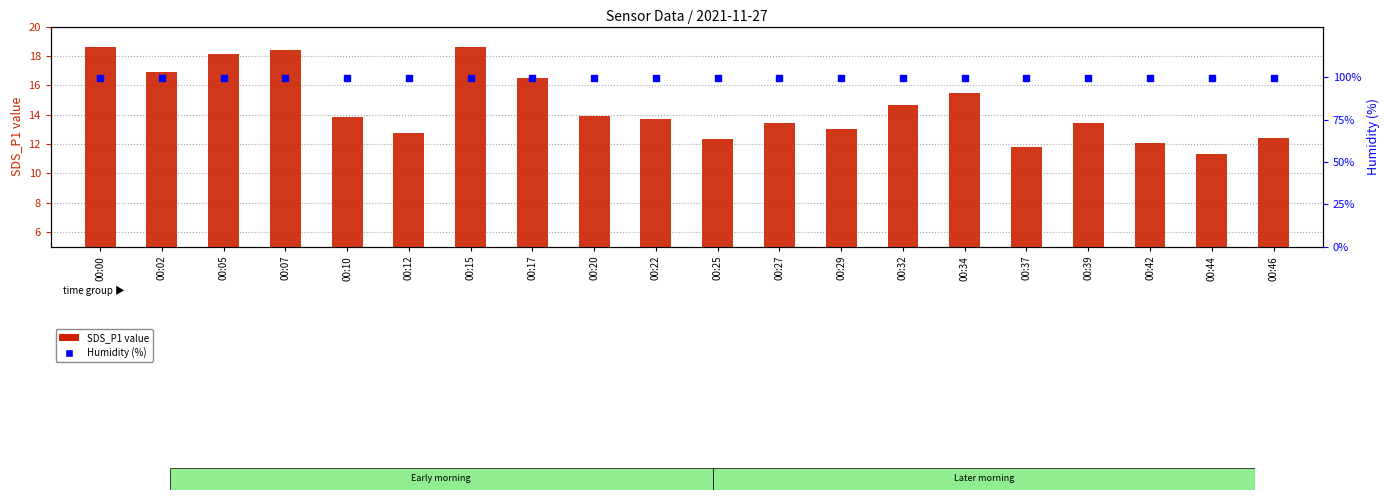

What are all the series names shown in the legend?

SDS_P1 value, Humidity (%)